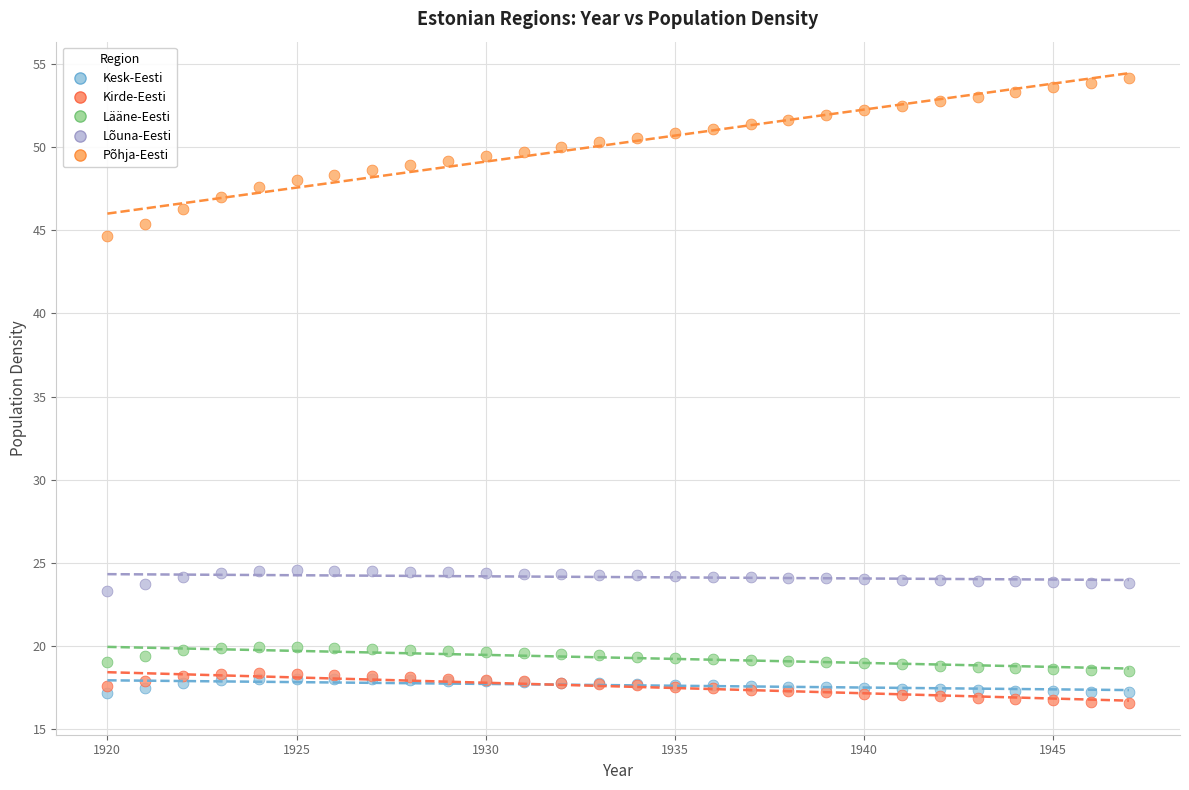

What are all the series names shown in the legend?

Kesk-Eesti, Kirde-Eesti, Lääne-Eesti, Lõuna-Eesti, Põhja-Eesti